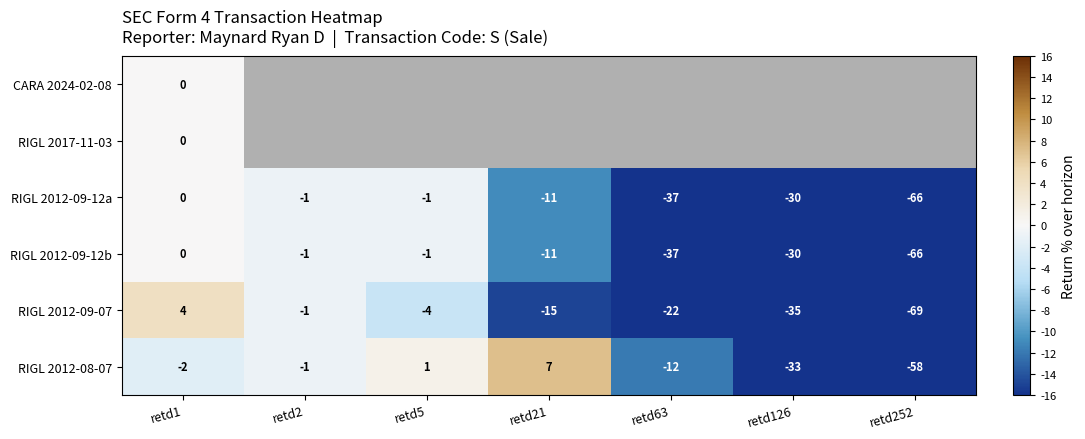

What is the difference between the maximum and minimum values in the RIGL 2012-09-12a series?

66